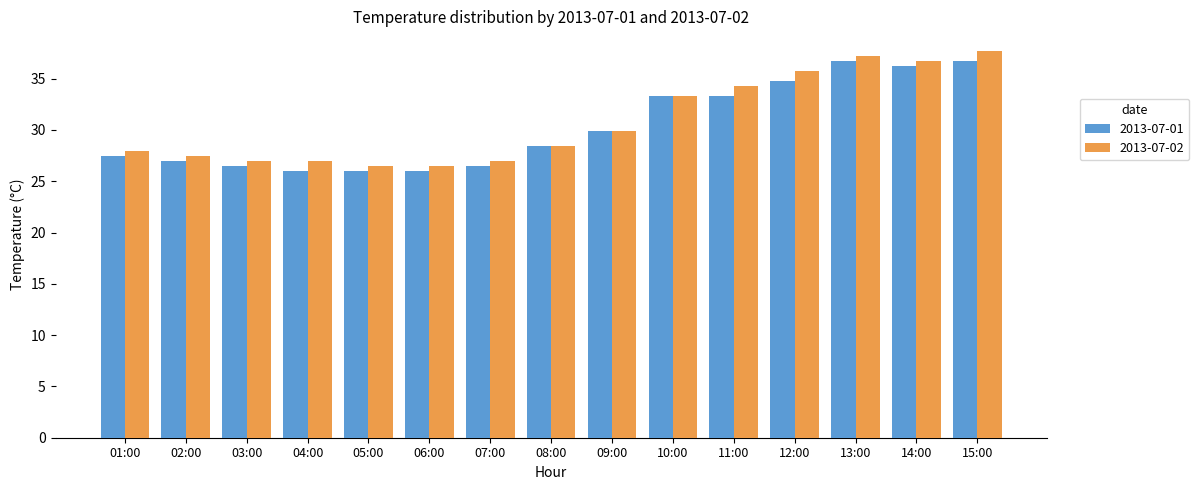

Rank the series by their average value, from lowest to highest.

2013-07-01, 2013-07-02